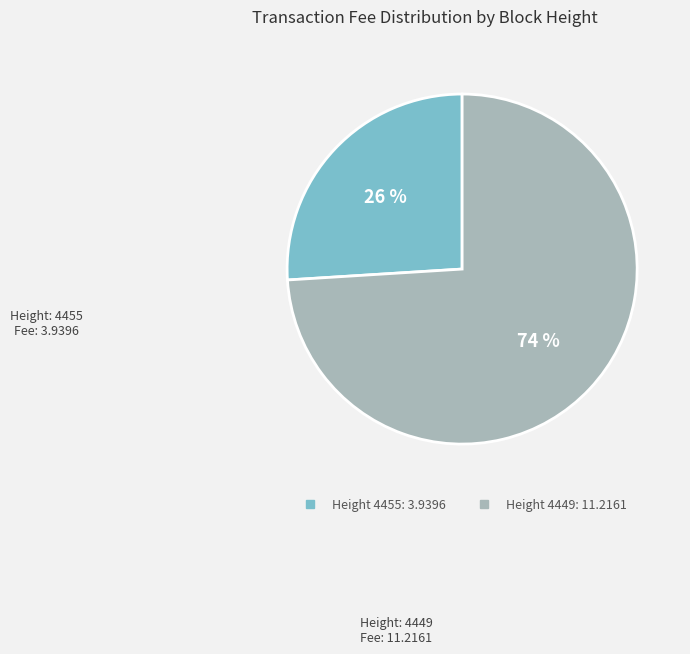

Is there a majority slice in this chart?

Yes